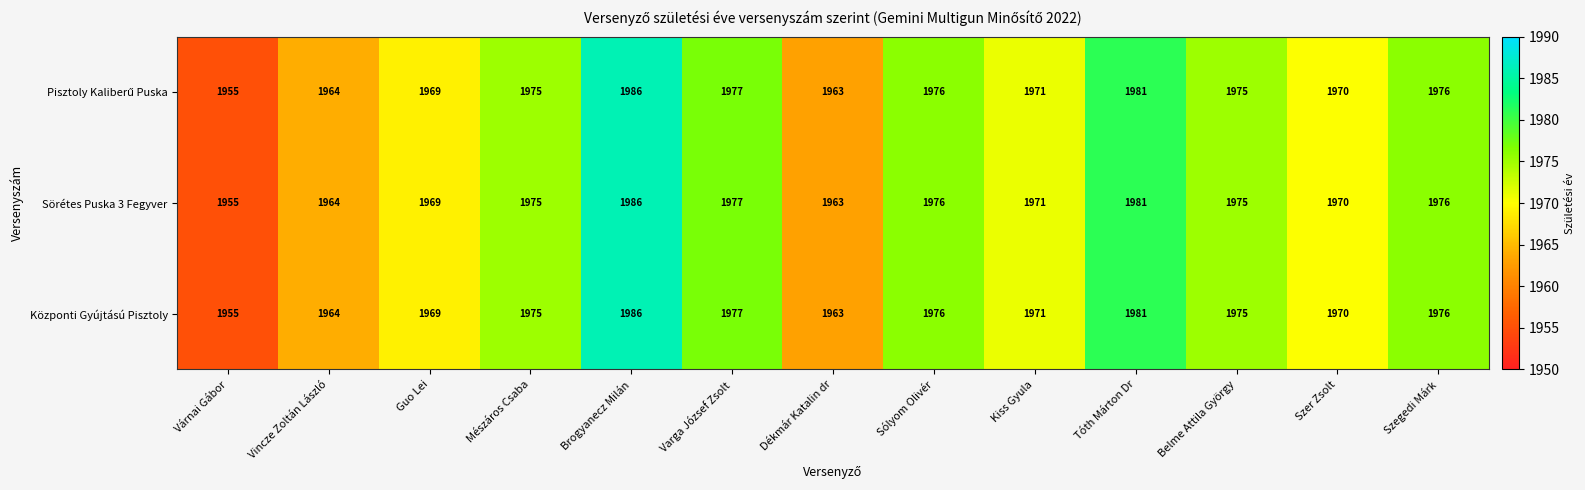

True or false: Központi Gyújtású Pisztoly has a value of 1955 at Várnai Gábor.

True